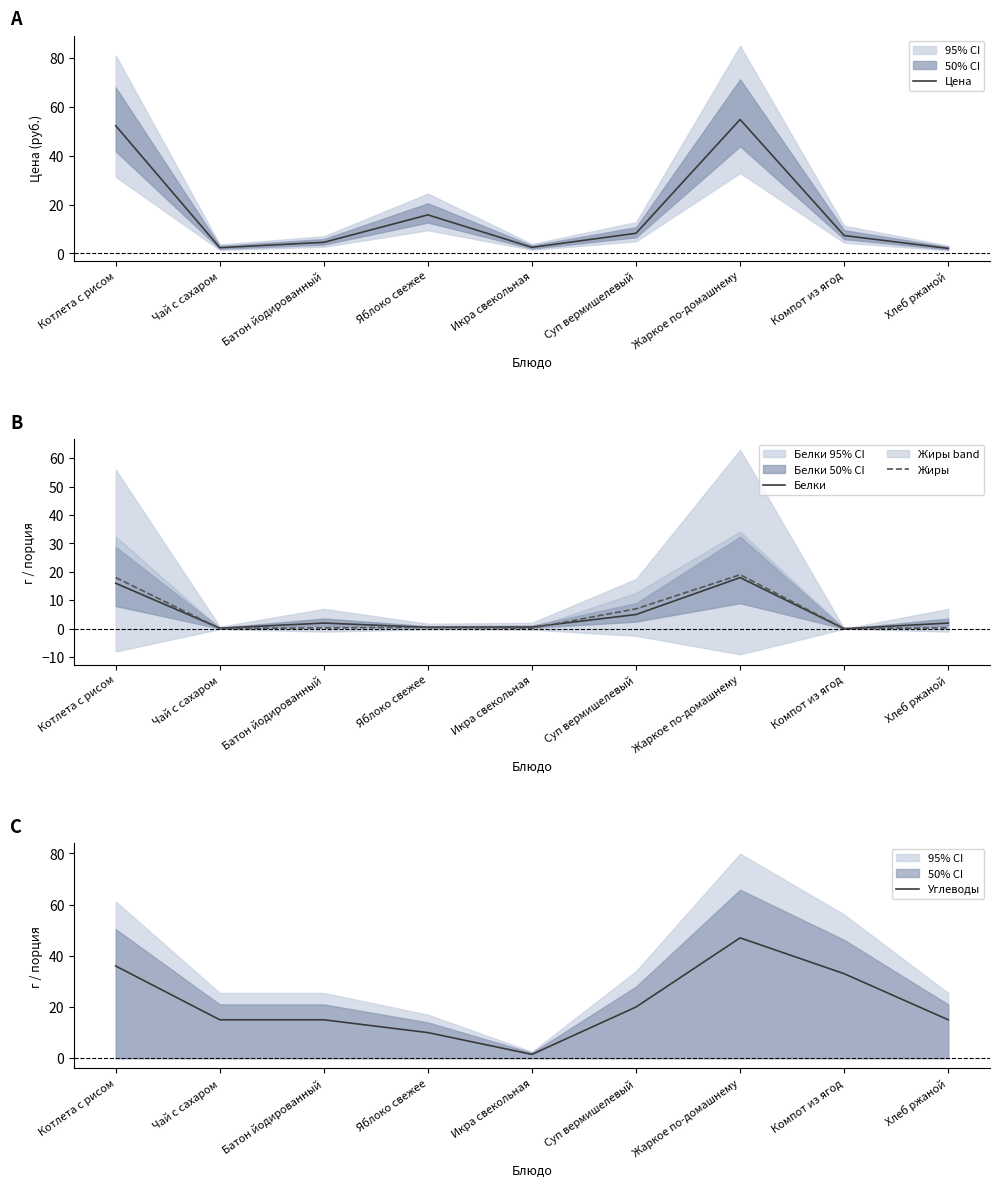

What is the highest value of the Углеводы series?

47.0